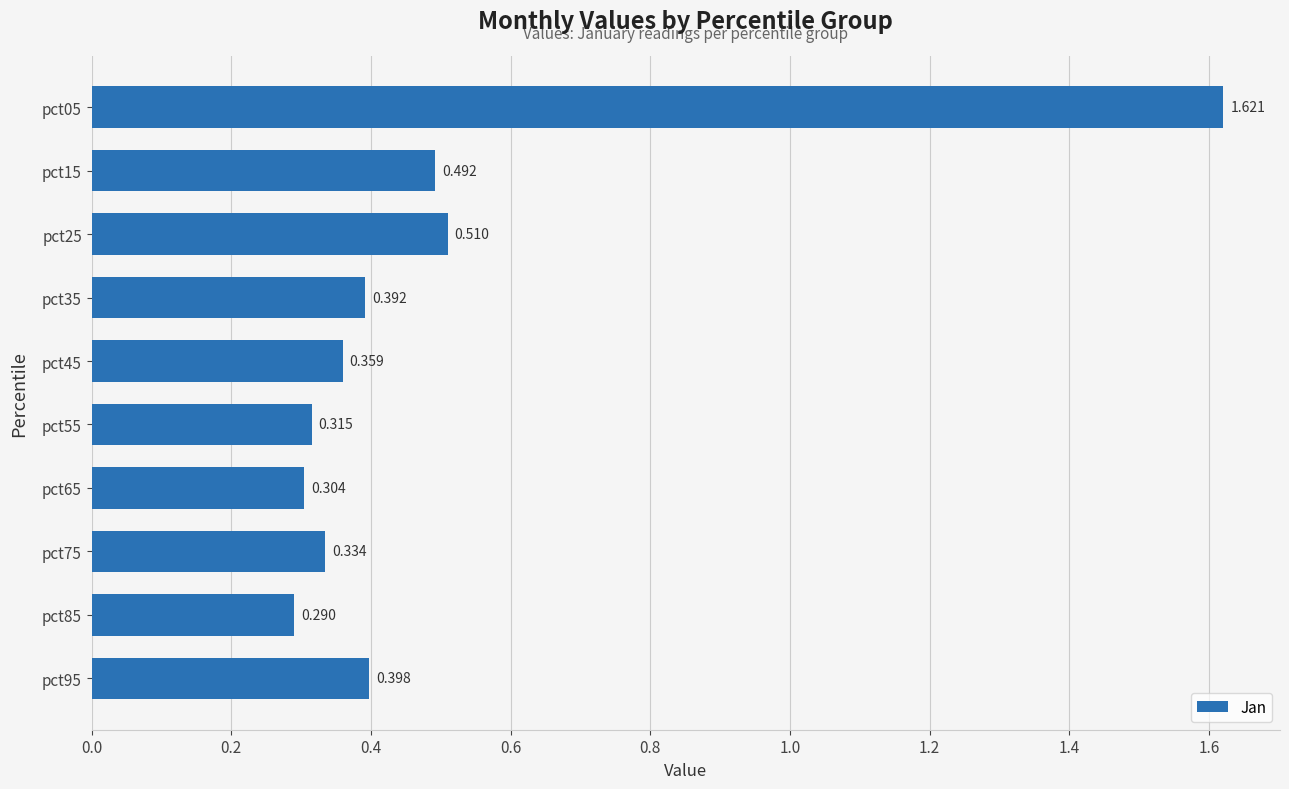

List the labels in order of value, largest first.

pct05, pct25, pct15, pct95, pct35, pct45, pct75, pct55, pct65, pct85